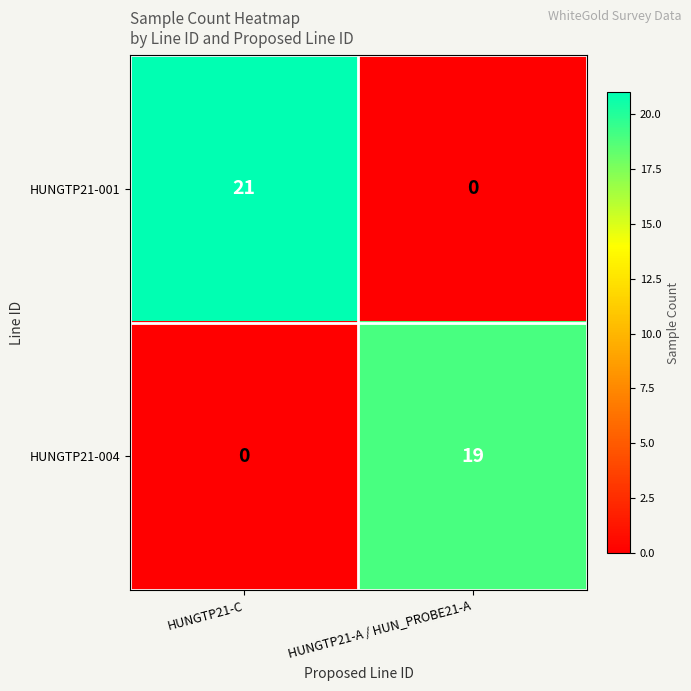

Where is HUNGTP21-001 nearest to the value 10?

HUNGTP21-A / HUN_PROBE21-A